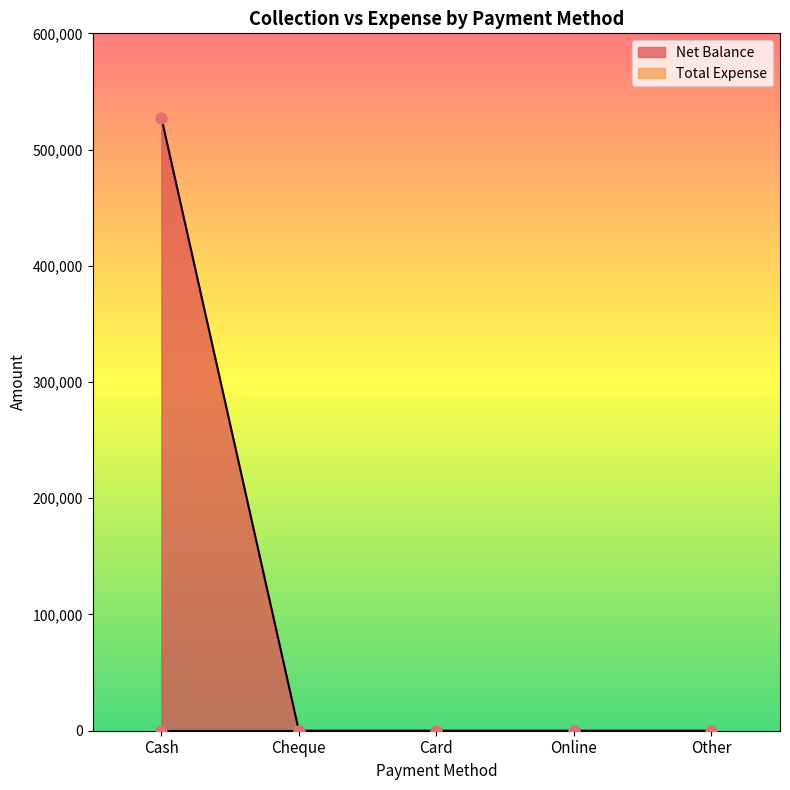

Between Online and Cash, which is larger?

Cash